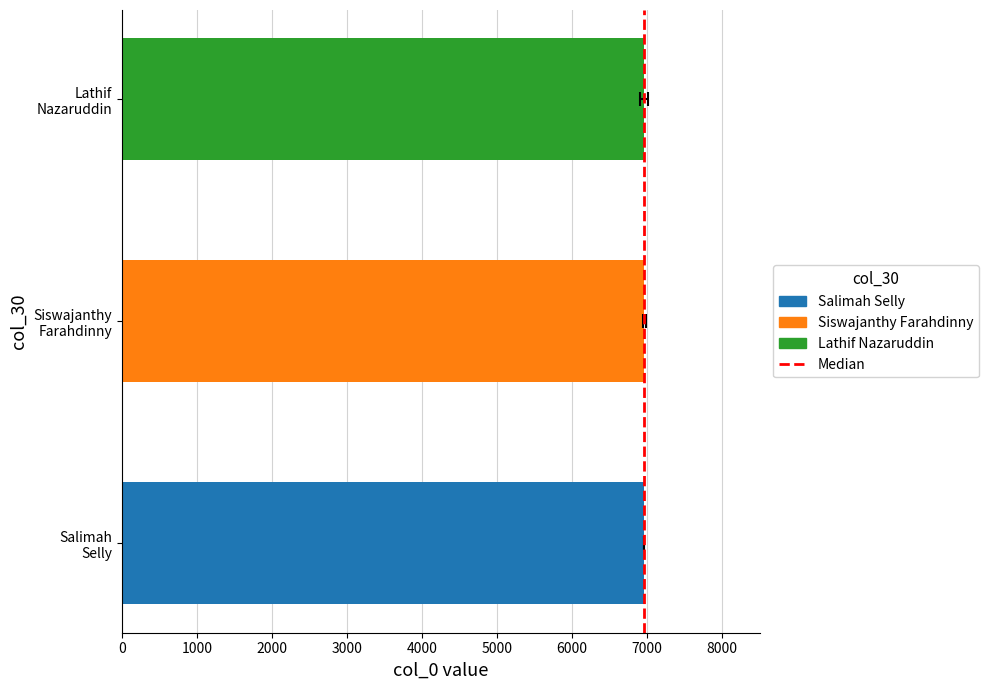

The chart shows a value of 0 at 0. True or false?

False